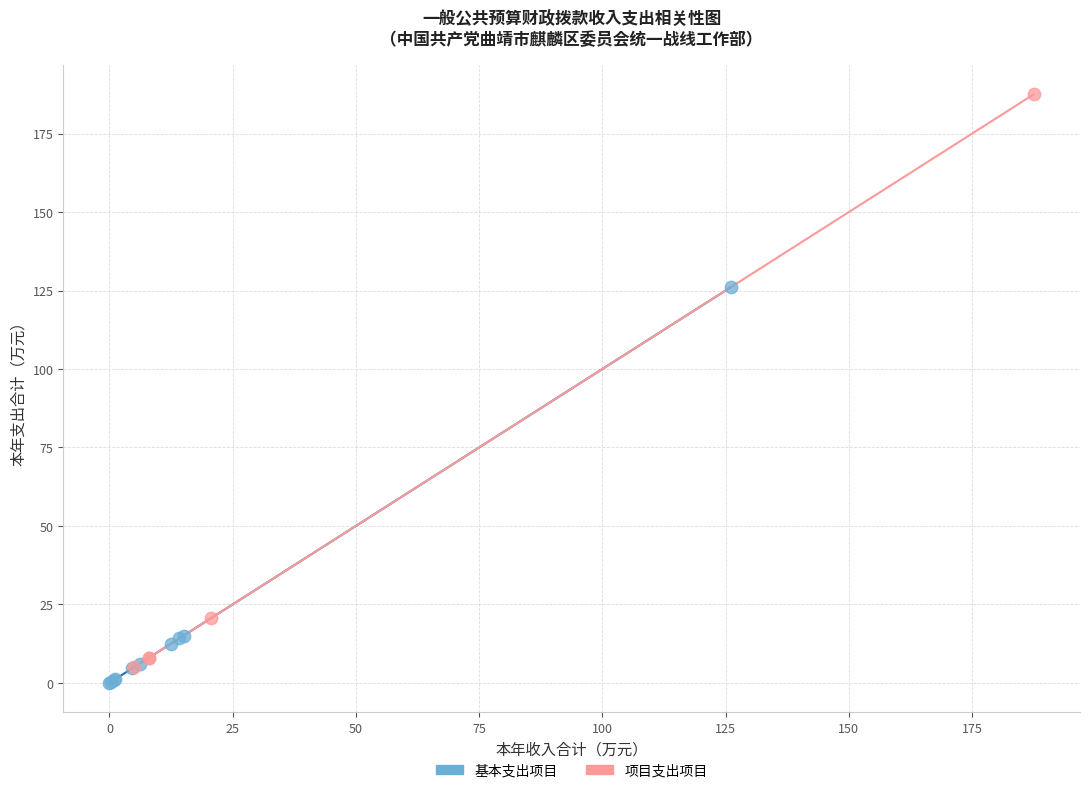

Which series contains the highest Y value?

项目支出项目